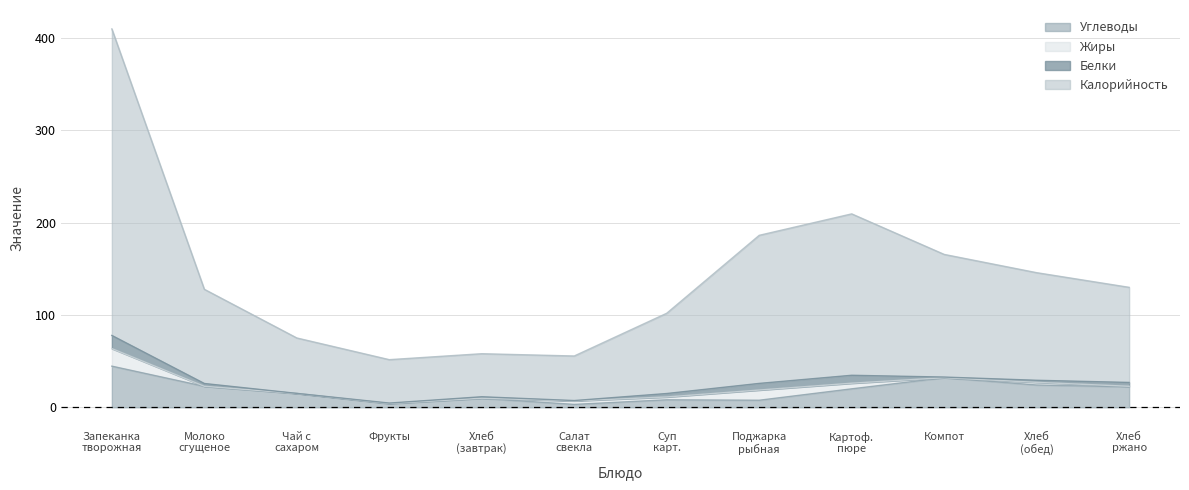

What is the maximum value for Углеводы?

44.6